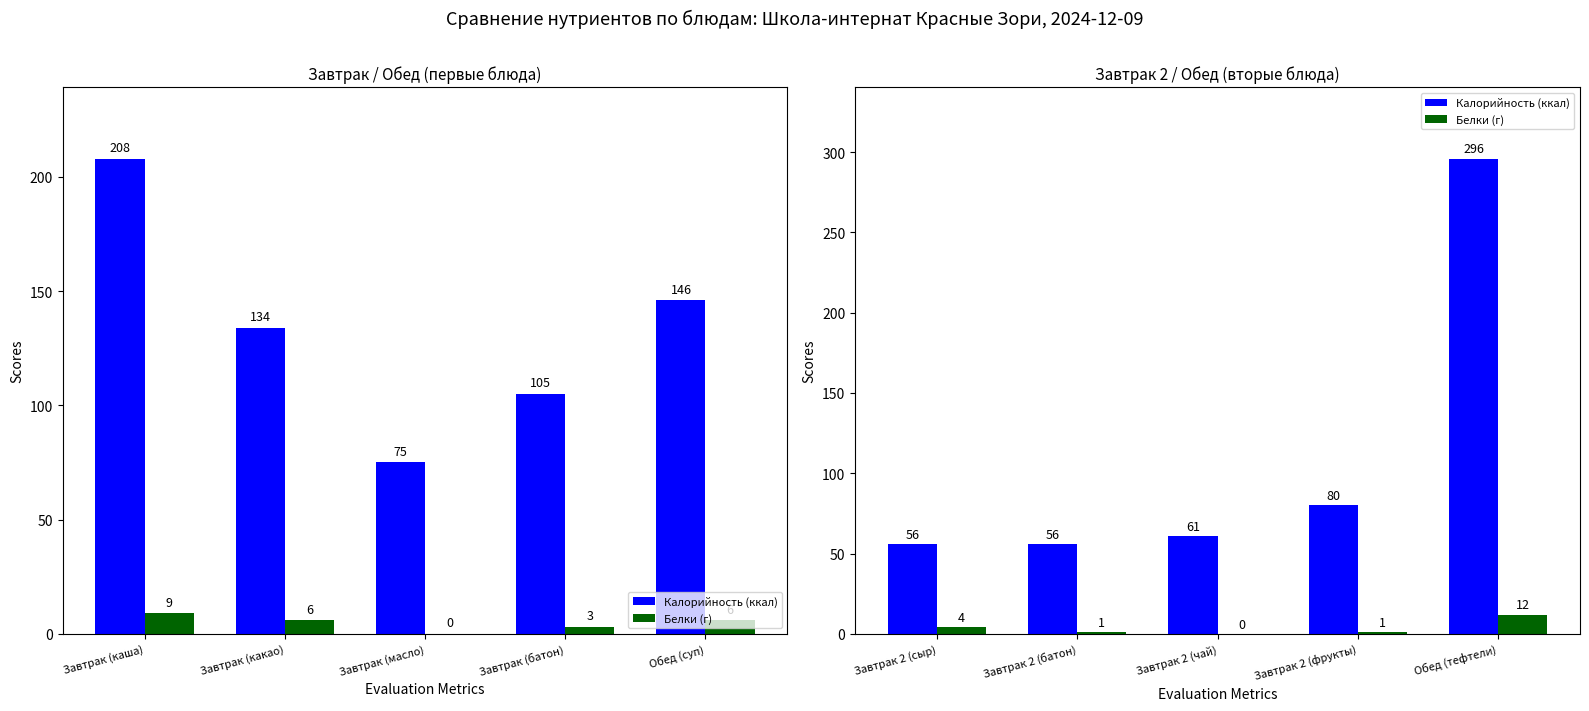

Are the bars grouped side by side (vs. stacked)?

Yes